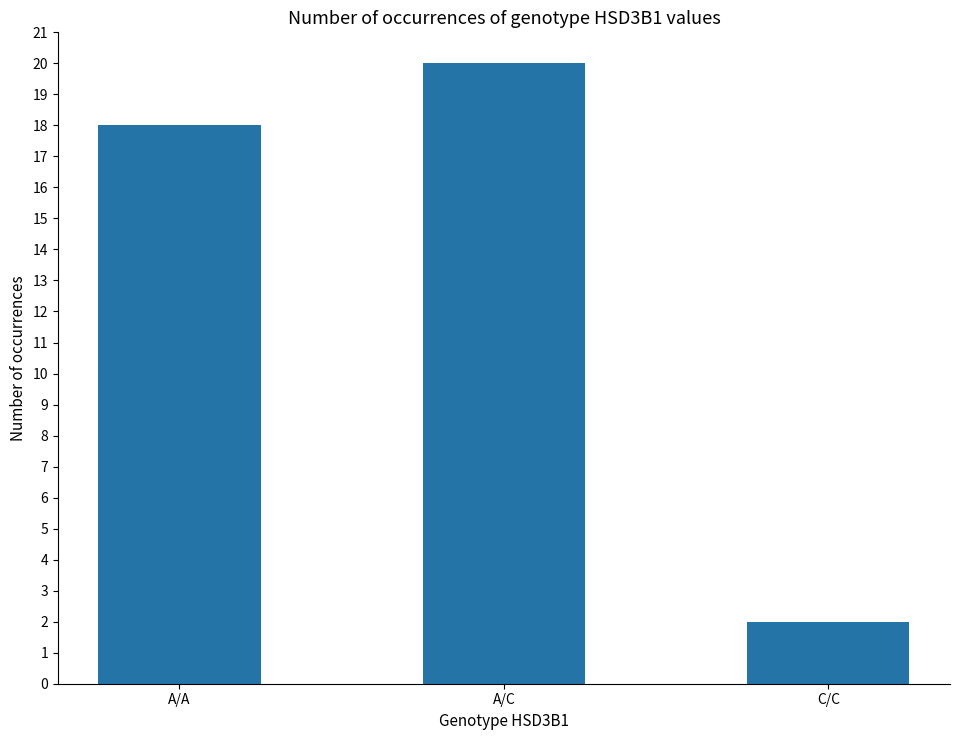

What is the label of the 1st bar from the right?

C/C